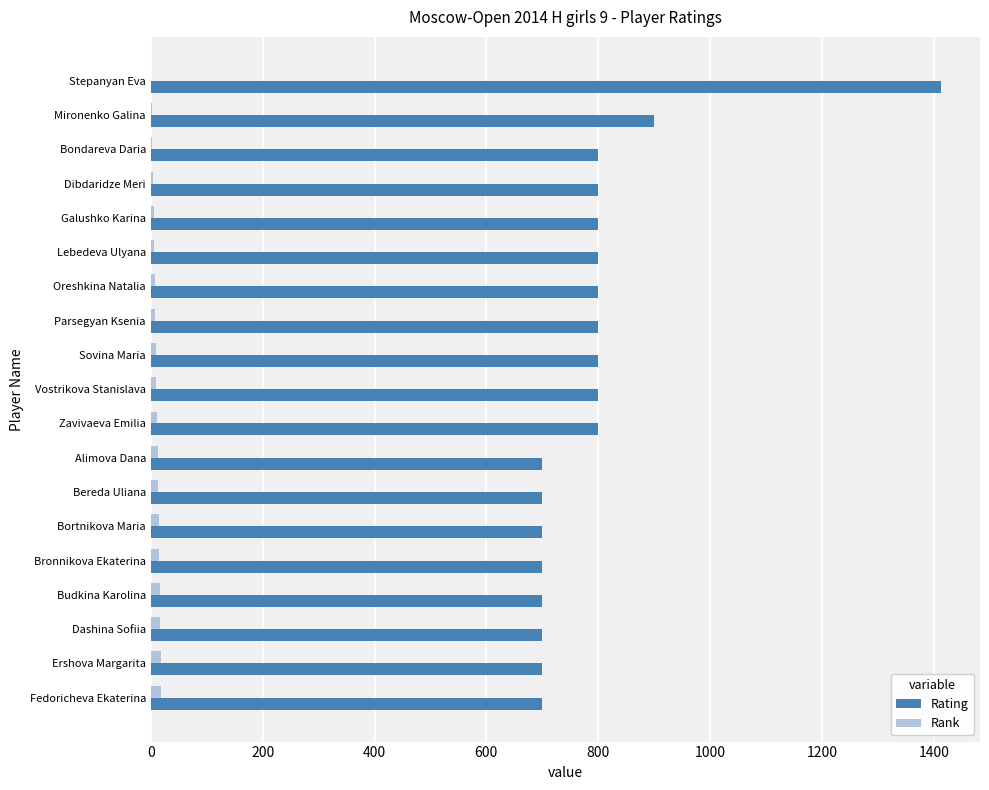

What is the highest value of the Rating series?

1412